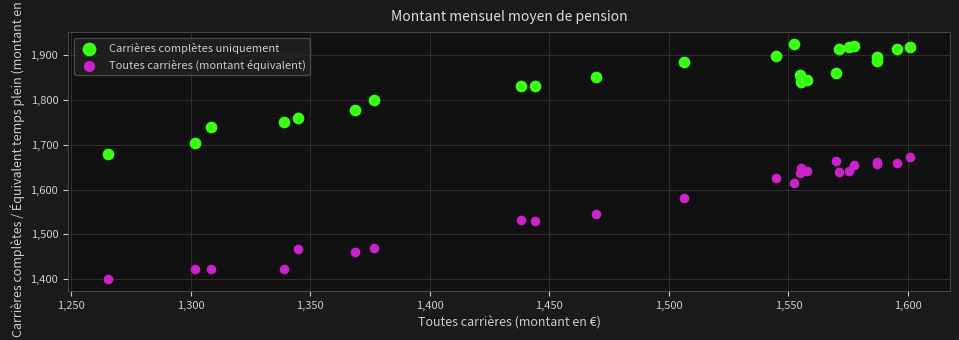

Which series has the largest Y range (max minus min)?

Toutes carrières (montant équivalent)